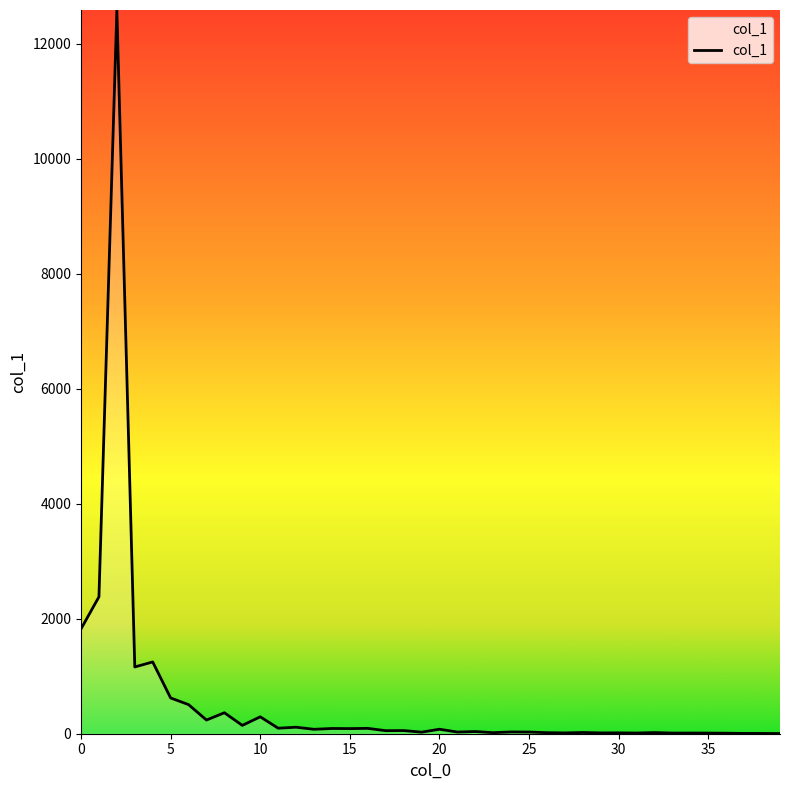

What is the greatest value displayed?

12586